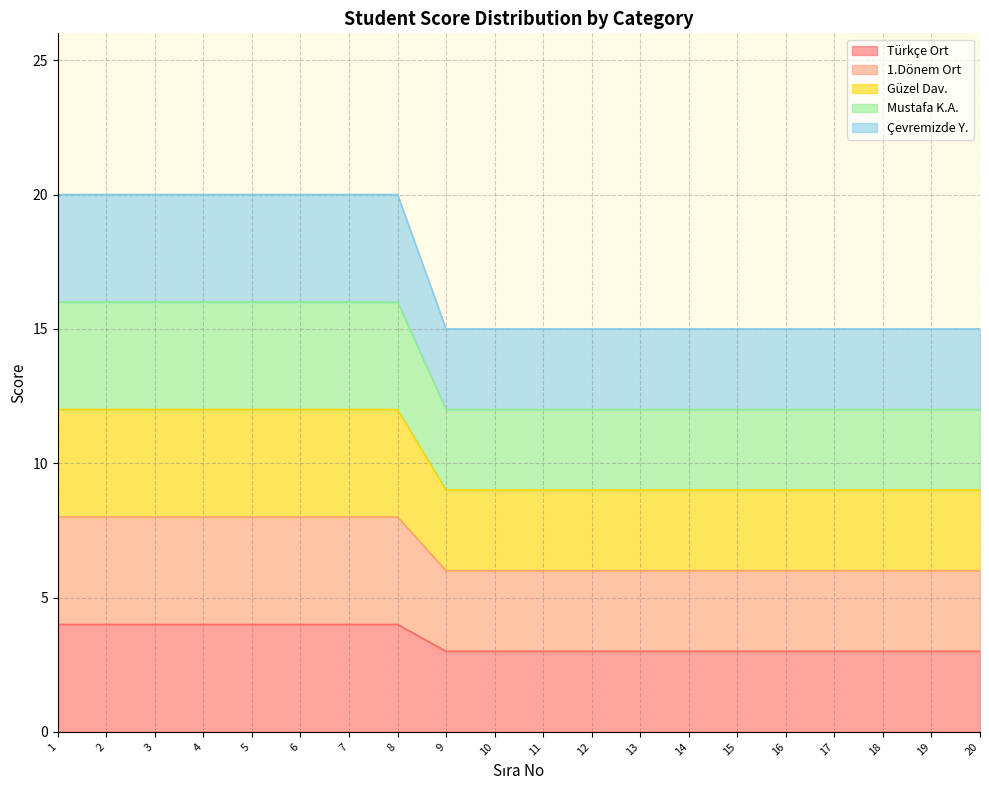

True or false: Çevremizde Y. and Türkçe Ort intersect in this chart.

False